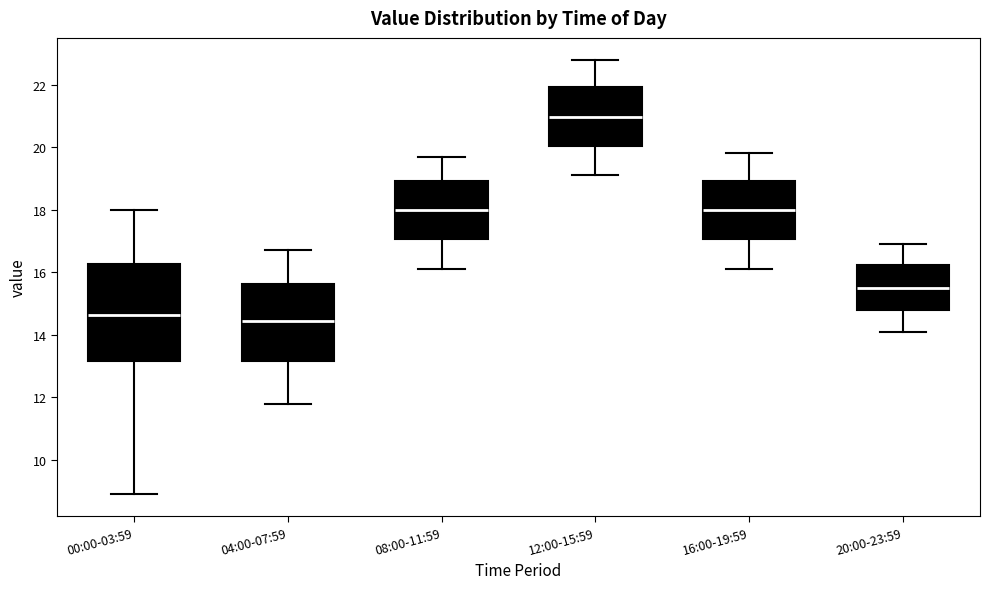

Reading left to right, read every box against the y-axis: the position of its median line, the range the box covers, and the ends of its whiskers. The values are not printed on the chart, so give them approximately, as read against the axis.

00:00-03:59: median 14.6, box 13.2 to 16.2, whiskers 9.0 to 18.0
04:00-07:59: median 14.4, box 13.2 to 15.6, whiskers 11.8 to 16.8
08:00-11:59: median 18.0, box 17.0 to 19.0, whiskers 16.2 to 19.8
12:00-15:59: median 21.0, box 20.0 to 22.0, whiskers 19.2 to 22.8
16:00-19:59: median 18.0, box 17.0 to 19.0, whiskers 16.2 to 19.8
20:00-23:59: median 15.6, box 14.8 to 16.2, whiskers 14.2 to 17.0